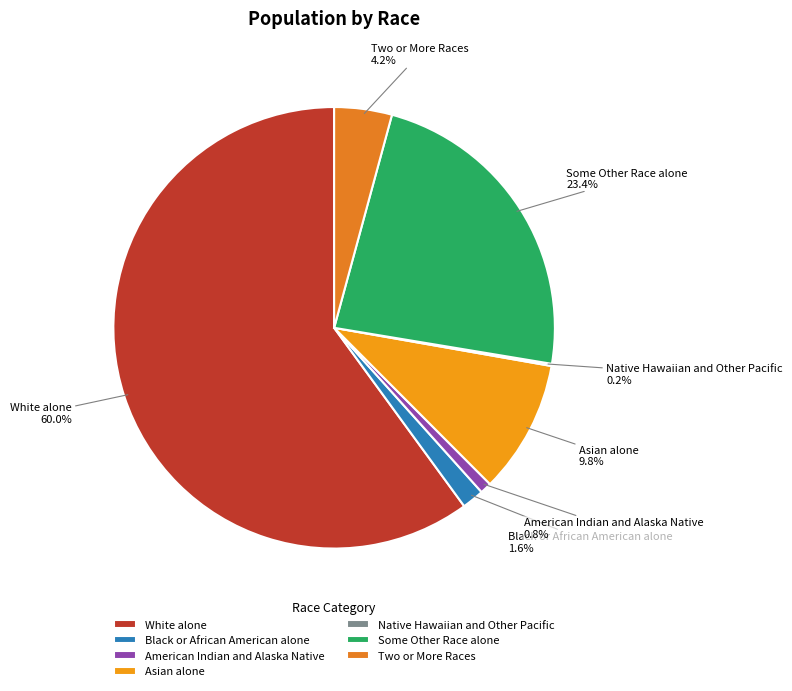

What is the majority slice?

White alone